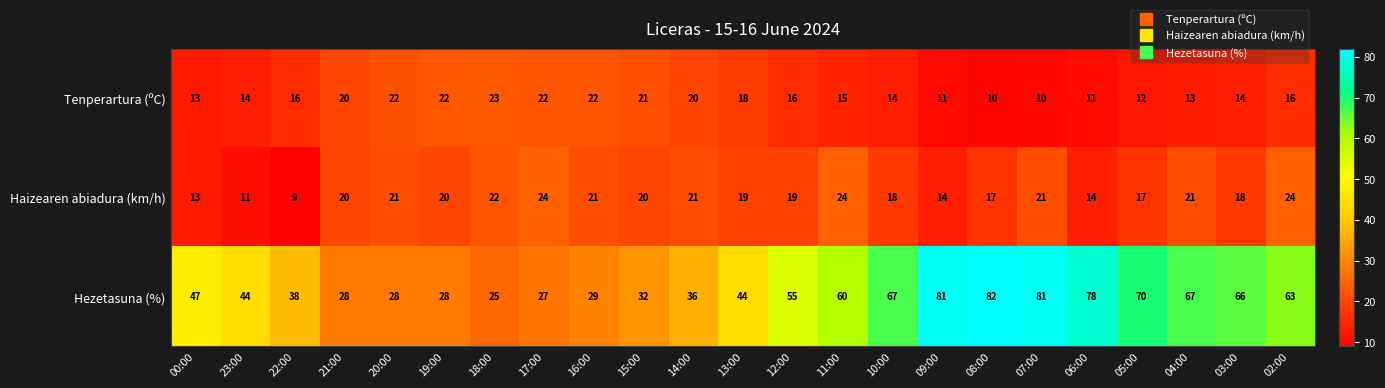

Count the number of categories in the chart.

23